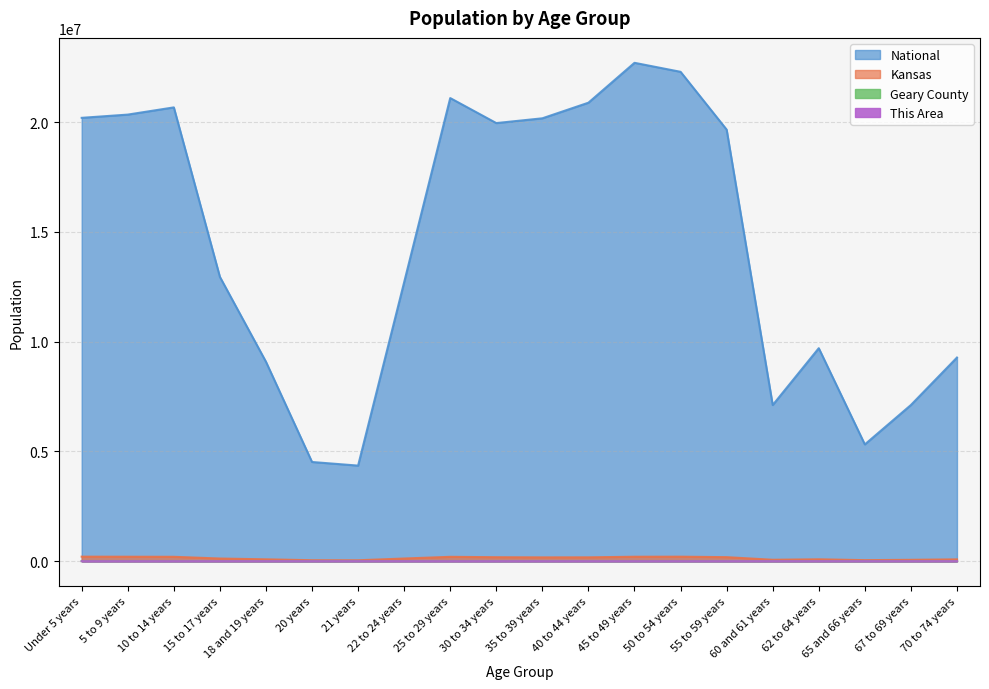

What is the label of the 16th point from the right?

18 and 19 years